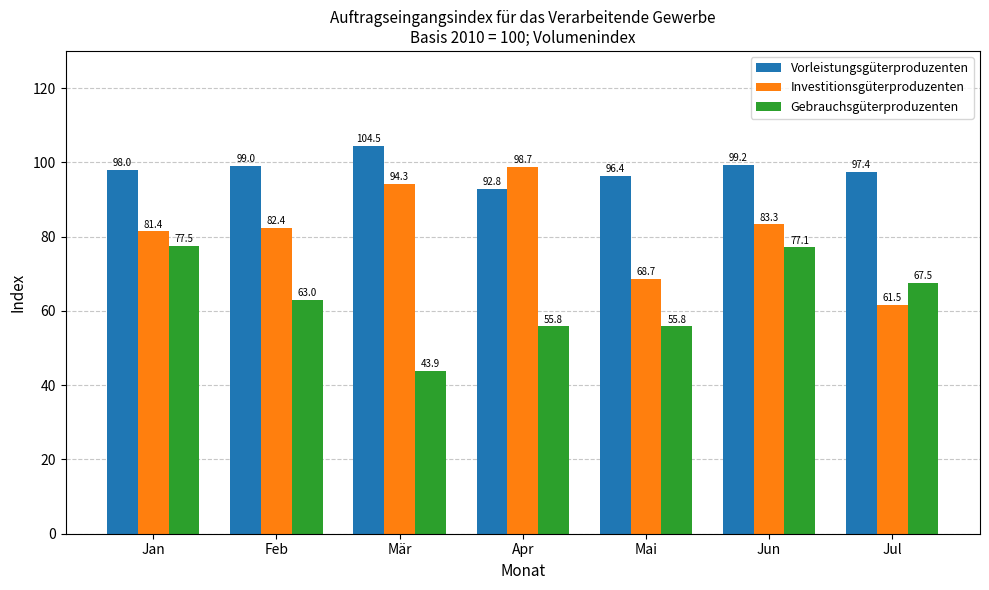

True or false: Investitionsgüterproduzenten has a value of 83.3 at Jun.

True